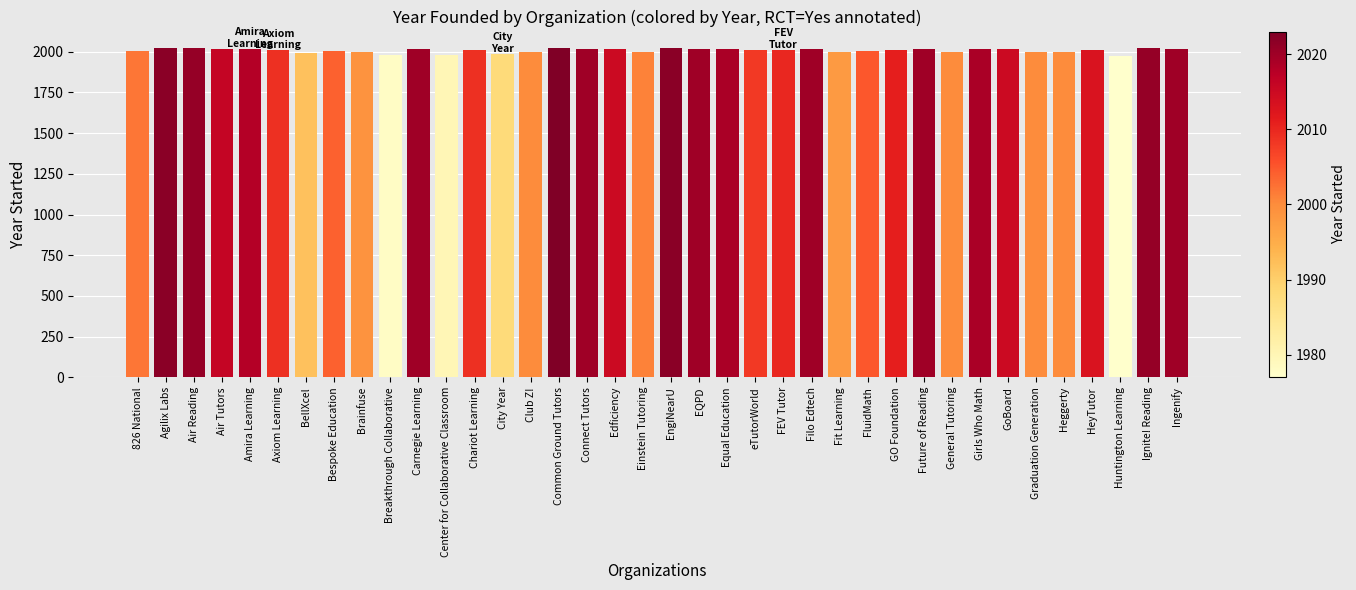

True or false: the data shows 829 at BellXcel.

False